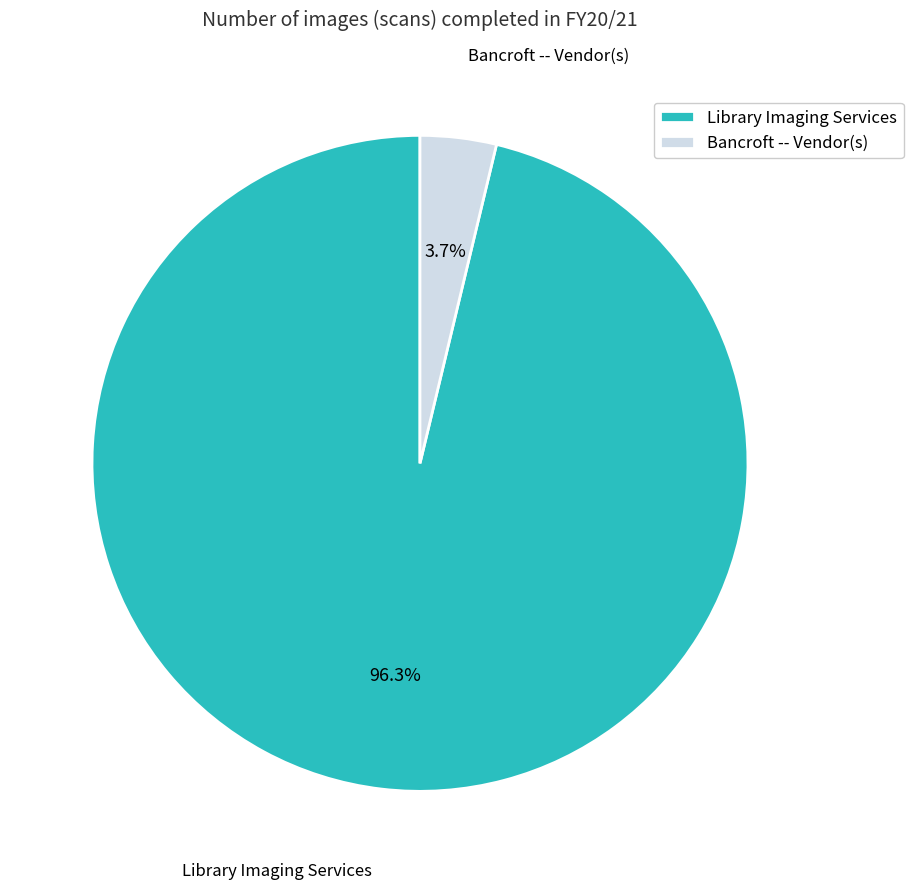

Which slice represents more than half of the pie?

Library Imaging Services